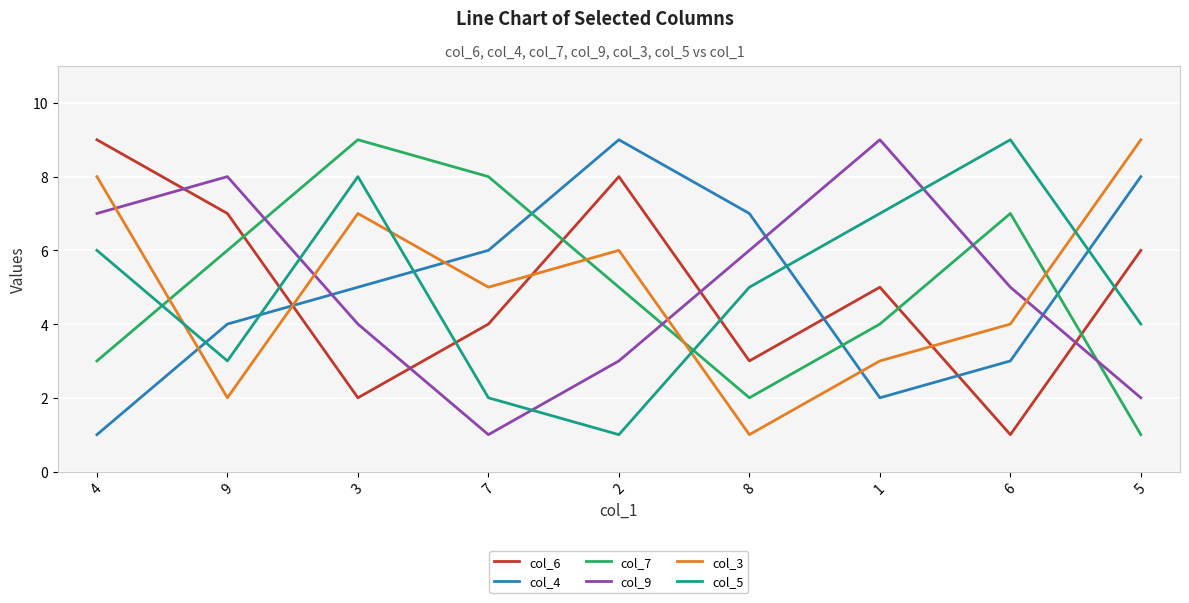

What is the maximum value shown in the chart?

9